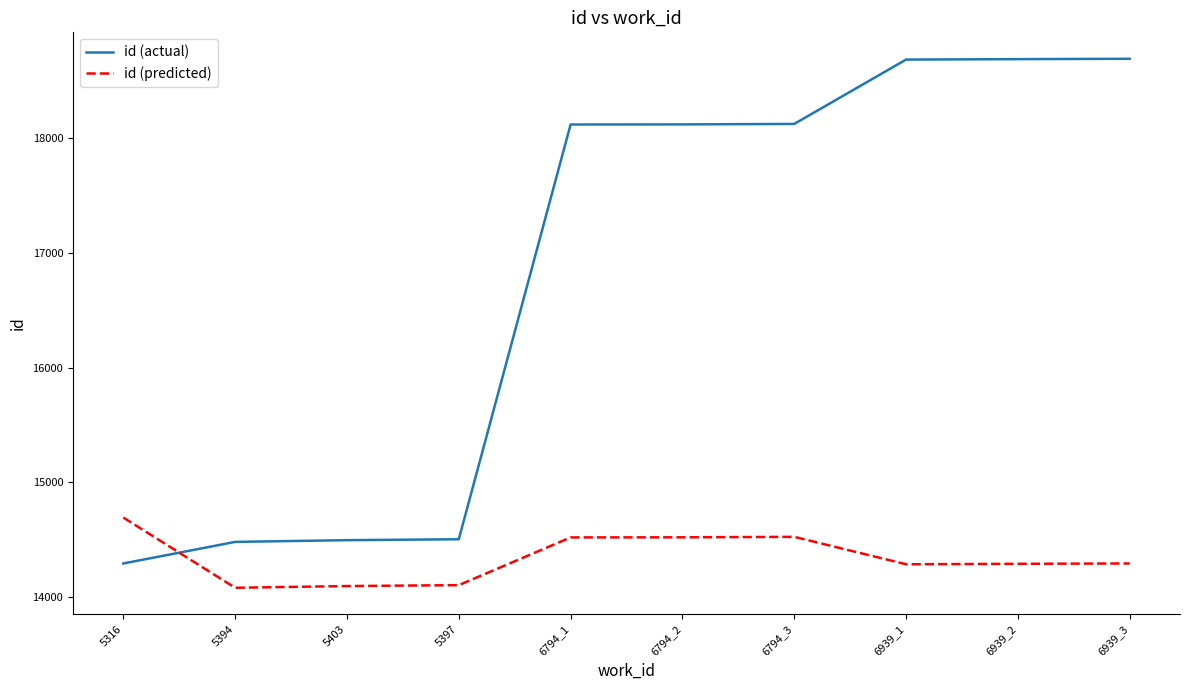

What is the difference between the maximum and minimum values in the id (actual) series?

4400